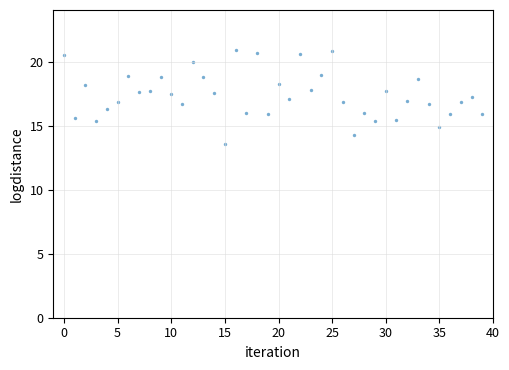

What is the range of Y values (max minus min)?

7.3